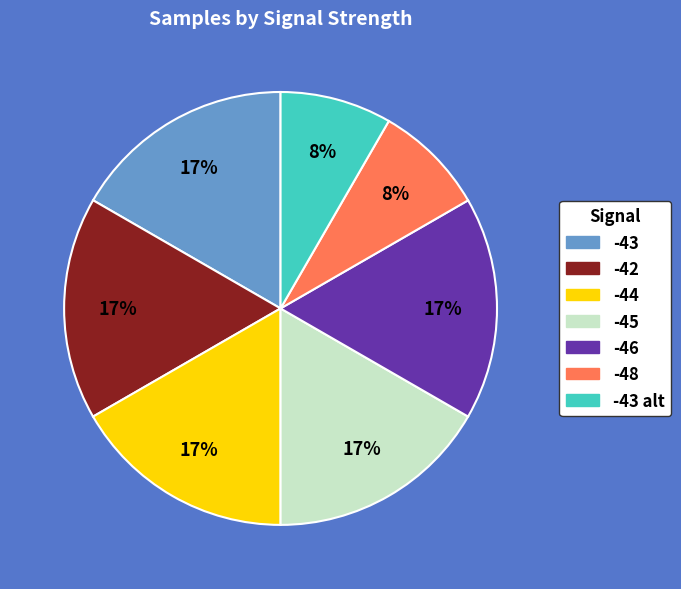

Combined, do -42 and -46 account for over 50%?

No